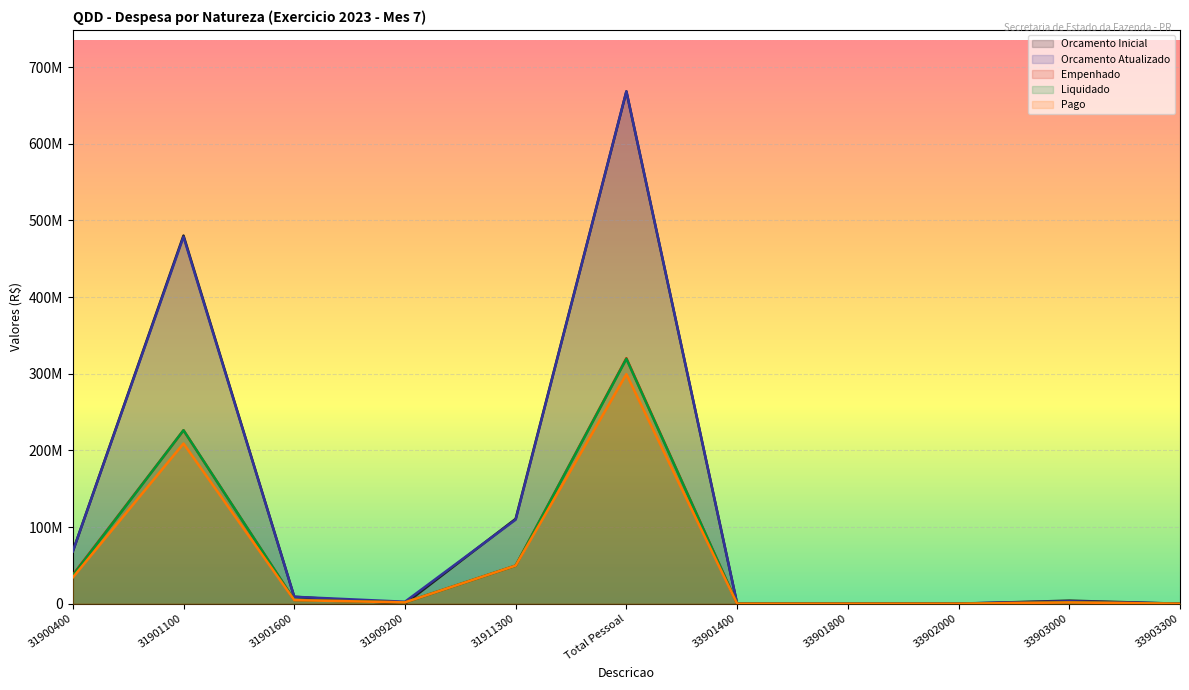

After their last crossing, which series has the higher values: Orcamento Inicial or Orcamento Atualizado?

Orcamento Inicial